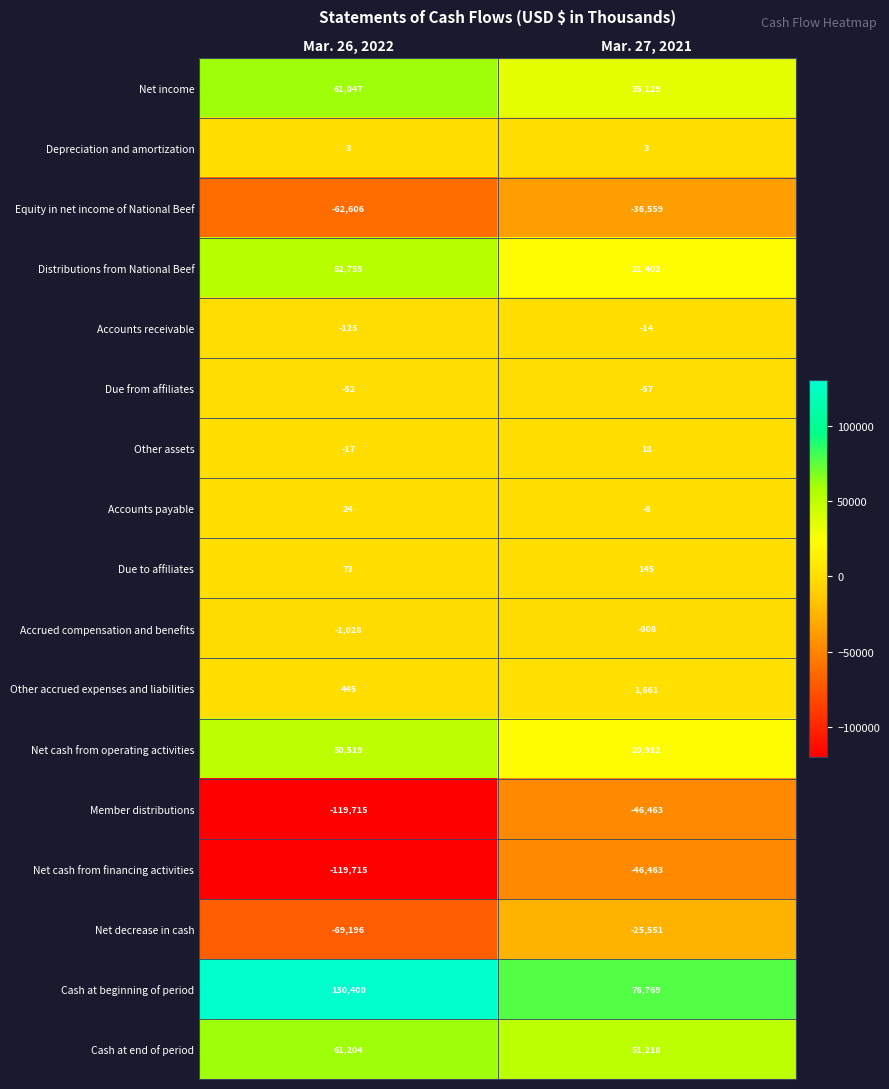

What is the sum of all Net cash from operating activities values?

71431